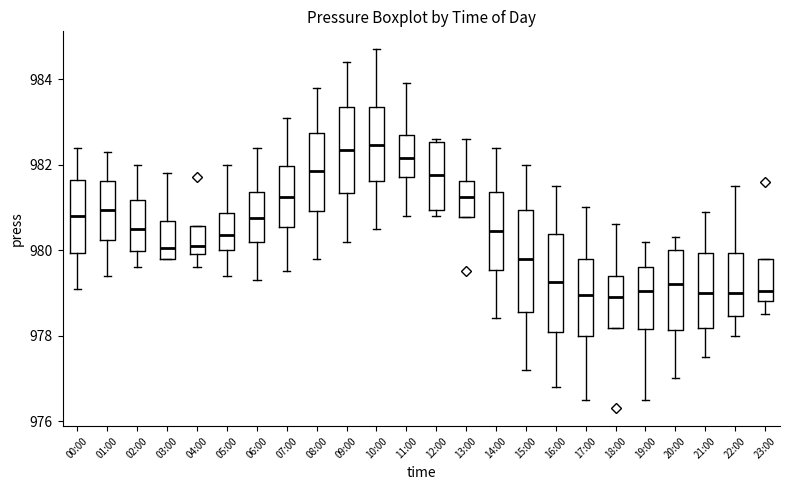

Reading left to right, read every box against the y-axis: the position of its median line, the range the box covers, and the ends of its whiskers. The values are not printed on the chart, so give them approximately, as read against the axis.

00:00: median 980.8, box 980.0 to 981.6, whiskers 979.2 to 982.4
01:00: median 981.0, box 980.2 to 981.6, whiskers 979.4 to 982.4
02:00: median 980.6, box 980.0 to 981.2, whiskers 979.6 to 982.0
03:00: median 980.0, box 979.8 to 980.6, whiskers 979.8 to 981.8
04:00: median 980.2, box 980.0 to 980.6, whiskers 979.6 to 980.6
05:00: median 980.4, box 980.0 to 980.8, whiskers 979.4 to 982.0
06:00: median 980.8, box 980.2 to 981.4, whiskers 979.4 to 982.4
07:00: median 981.2, box 980.6 to 982.0, whiskers 979.6 to 983.2
08:00: median 981.8, box 981.0 to 982.8, whiskers 979.8 to 983.8
09:00: median 982.4, box 981.4 to 983.4, whiskers 980.2 to 984.4
10:00: median 982.4, box 981.6 to 983.4, whiskers 980.6 to 984.8
11:00: median 982.2, box 981.8 to 982.8, whiskers 980.8 to 984.0
12:00: median 981.8, box 981.0 to 982.6, whiskers 980.8 to 982.6 (just above the box's upper edge)
13:00: median 981.2, box 980.8 to 981.6, whiskers 980.8 to 982.6
14:00: median 980.4, box 979.6 to 981.4, whiskers 978.4 to 982.4
15:00: median 979.8, box 978.6 to 981.0, whiskers 977.2 to 982.0
16:00: median 979.2, box 978.0 to 980.4, whiskers 976.8 to 981.6
17:00: median 979.0, box 978.0 to 979.8, whiskers 976.6 to 981.0
18:00: median 979.0, box 978.2 to 979.4, whiskers 978.2 to 980.6
19:00: median 979.0, box 978.2 to 979.6, whiskers 976.6 to 980.2
20:00: median 979.2, box 978.2 to 980.0, whiskers 977.0 to 980.4
21:00: median 979.0, box 978.2 to 980.0, whiskers 977.6 to 981.0
22:00: median 979.0, box 978.4 to 980.0, whiskers 978.0 to 981.6
23:00: median 979.0, box 978.8 to 979.8, whiskers 978.6 to 979.8